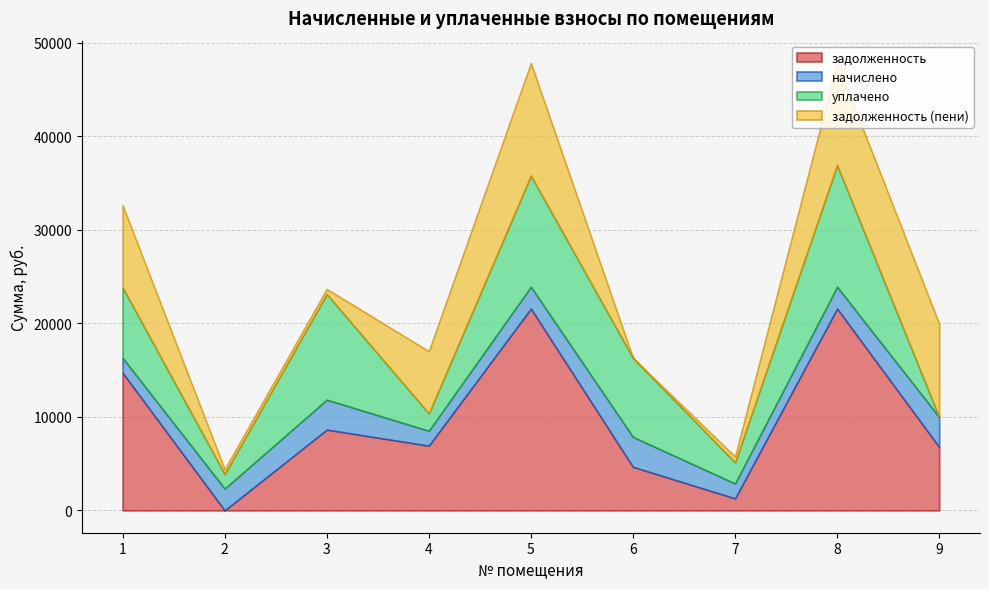

Where is the first local maximum for уплачено?

3